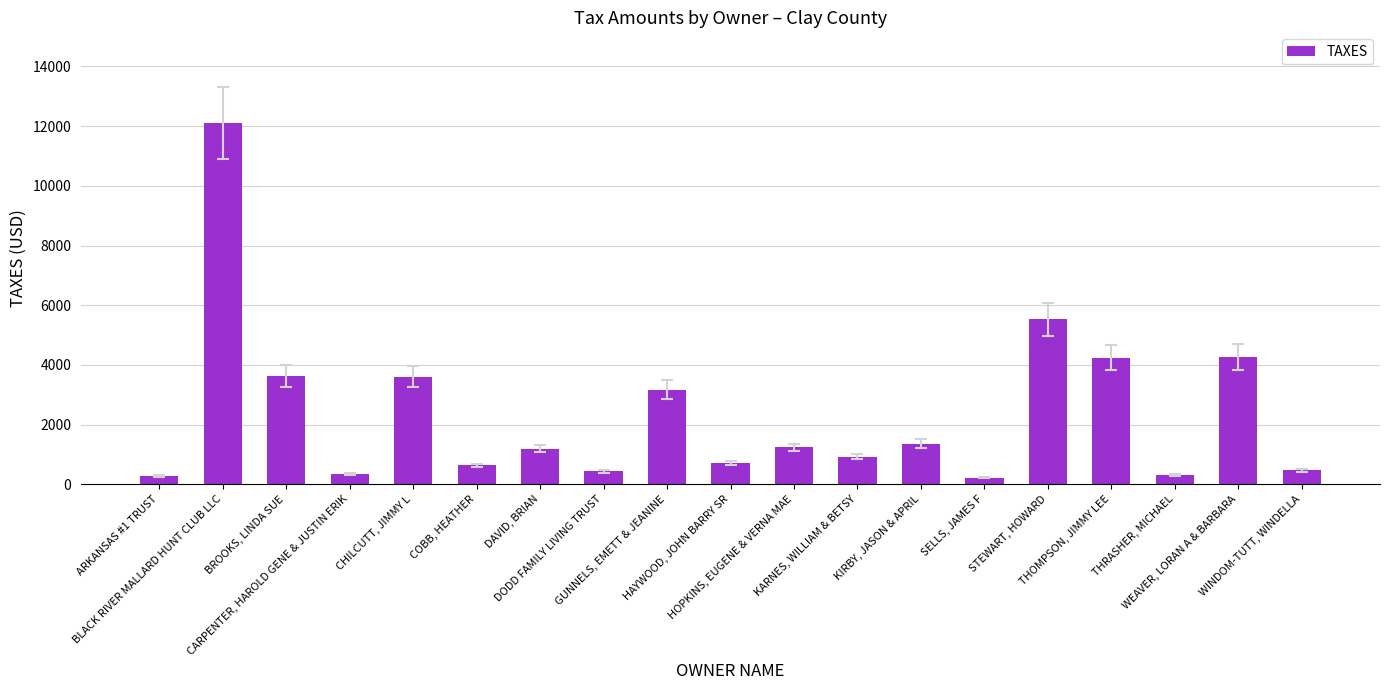

The value at SELLS, JAMES F is 218.2. True or false?

True